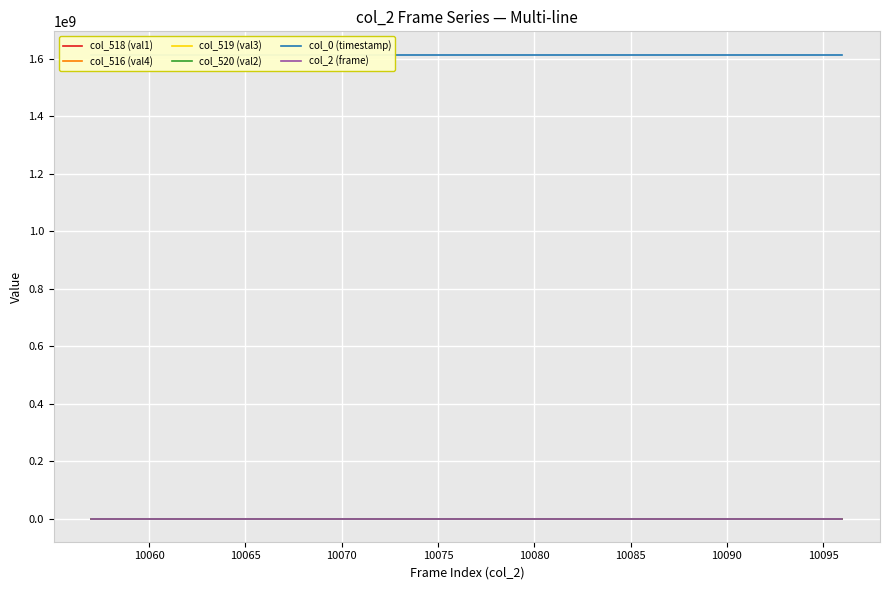

True or false: col_2 (frame) and col_519 (val3) cross at least once.

False